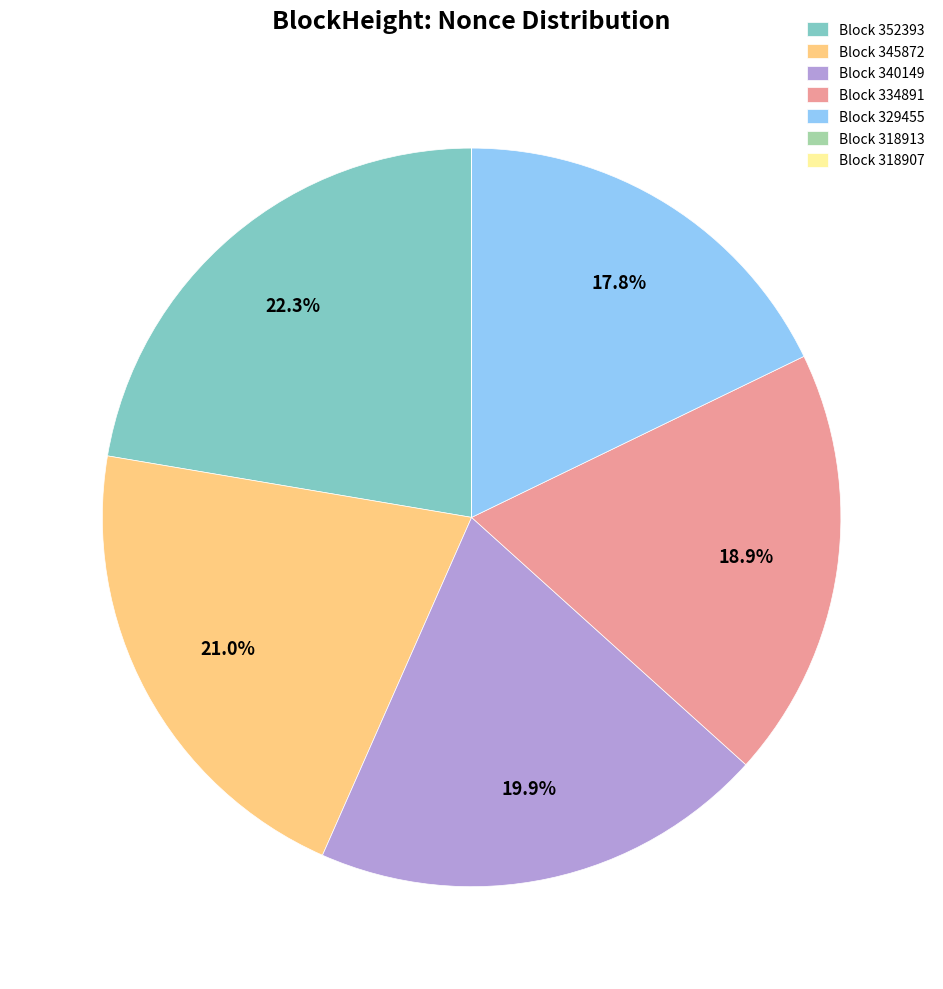

To the nearest percent, what is the difference between the largest and smallest slice percentages?

22%